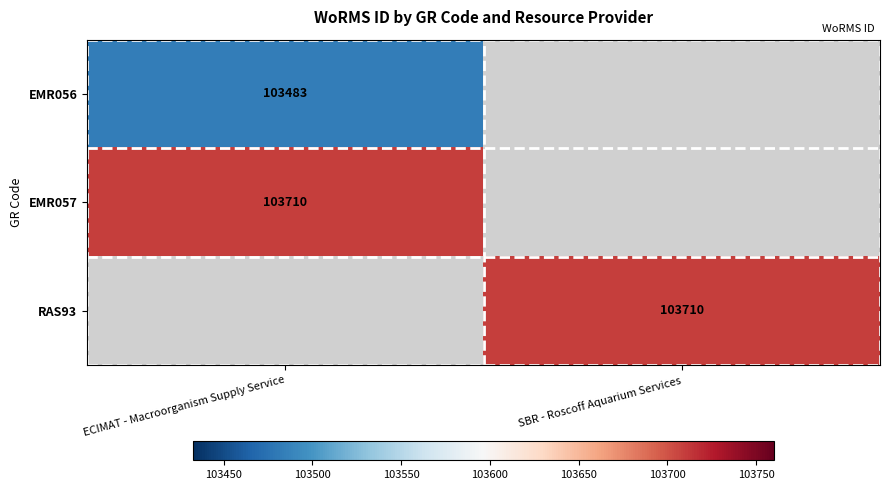

Which label corresponds to the smallest value in the chart?

ECIMAT - Macroorganism Supply Service